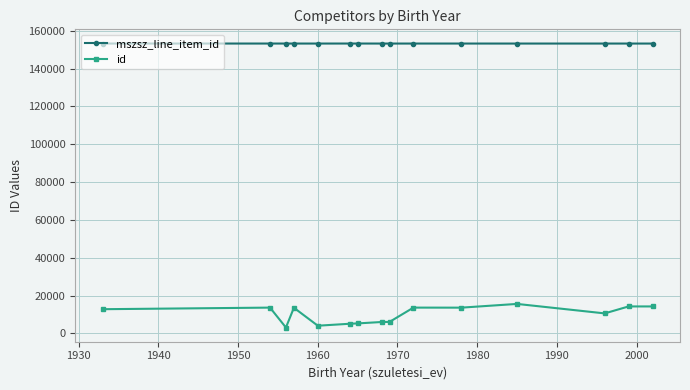

Which series has the largest total across all categories?

mszsz_line_item_id